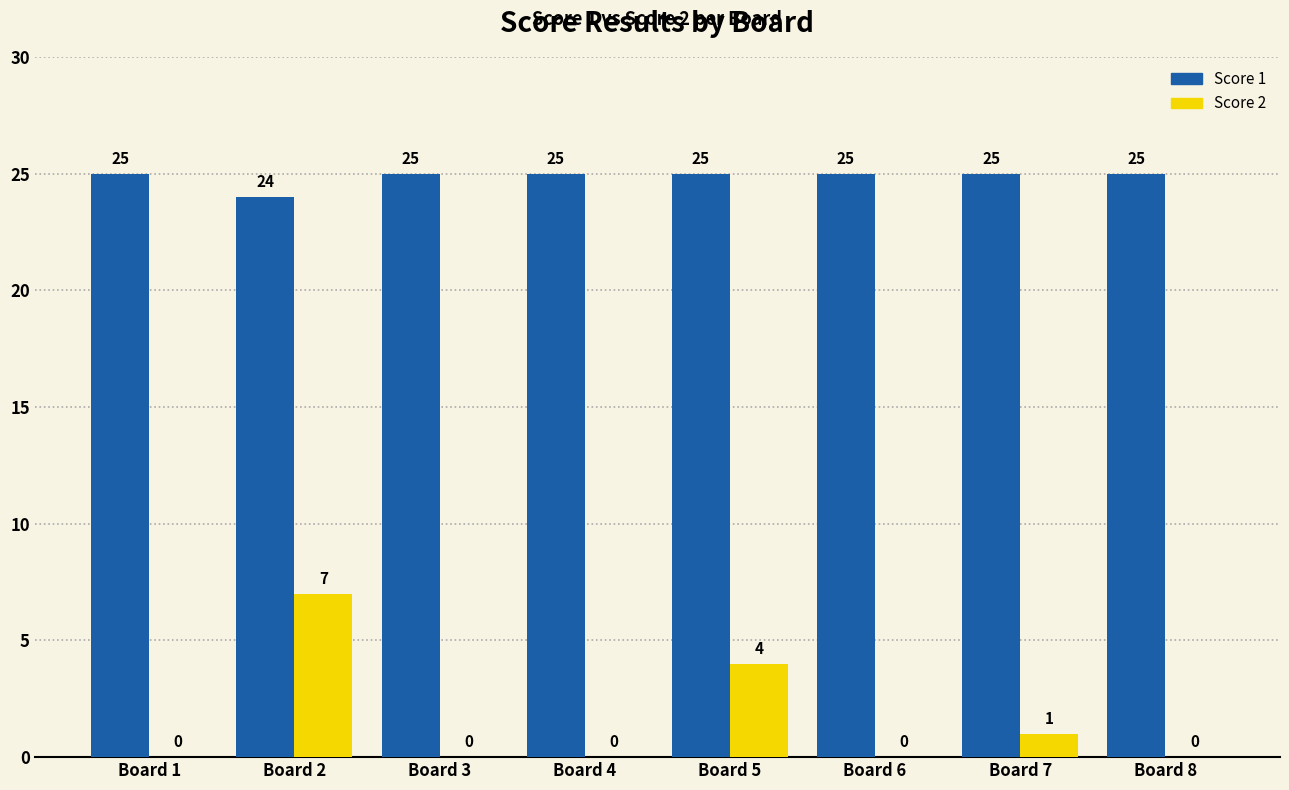

Count the Score 1 values in the range 25 to 26.

7